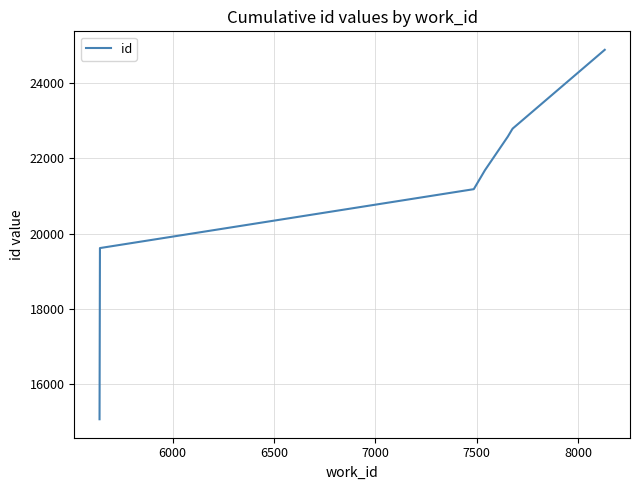

Does the chart display data point markers on the line(s)?

No